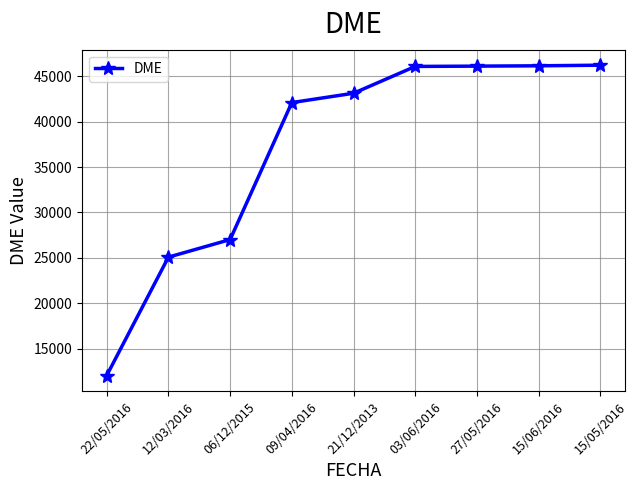

What is the change in value from 03/06/2016 to 27/05/2016?

+33